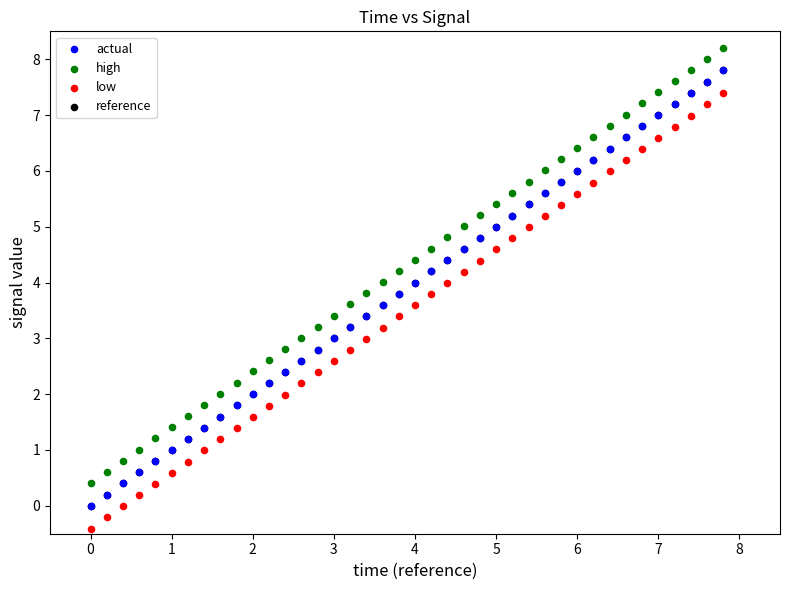

Which series reaches the maximum Y coordinate?

high